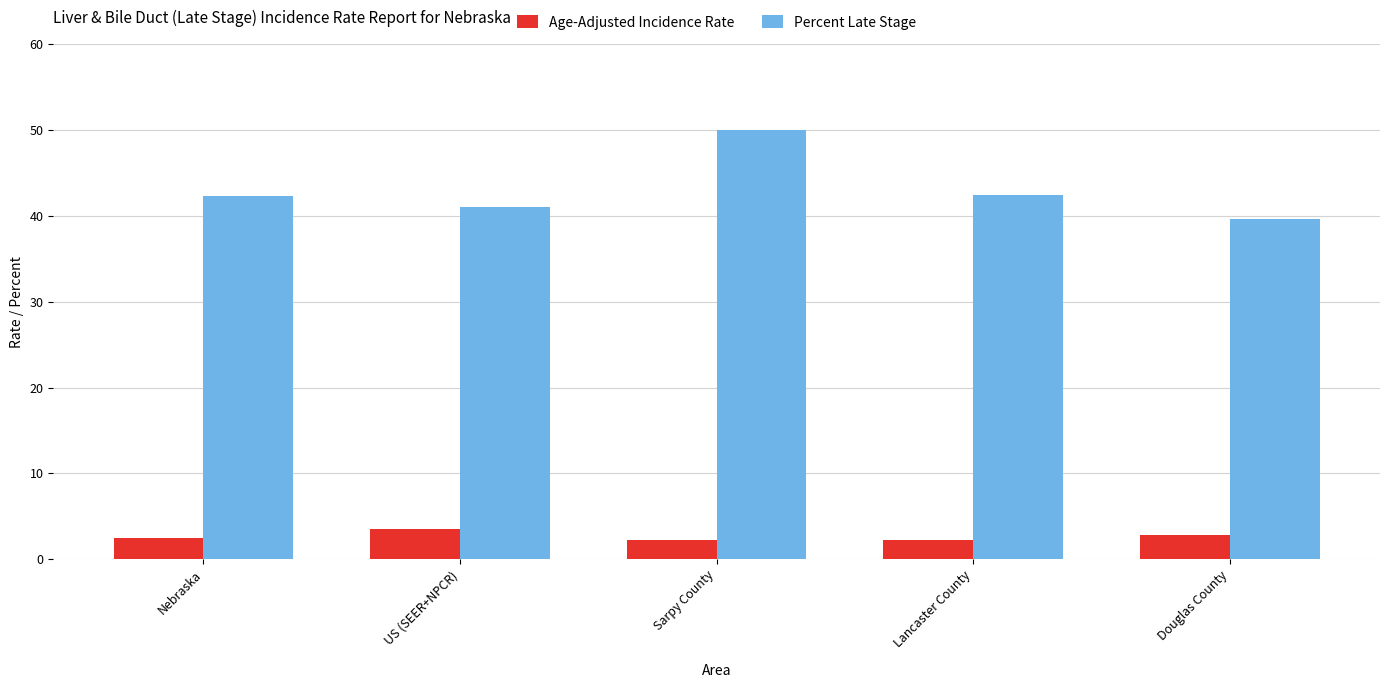

True or false: Percent Late Stage has a value of 64.2 at Douglas County.

False